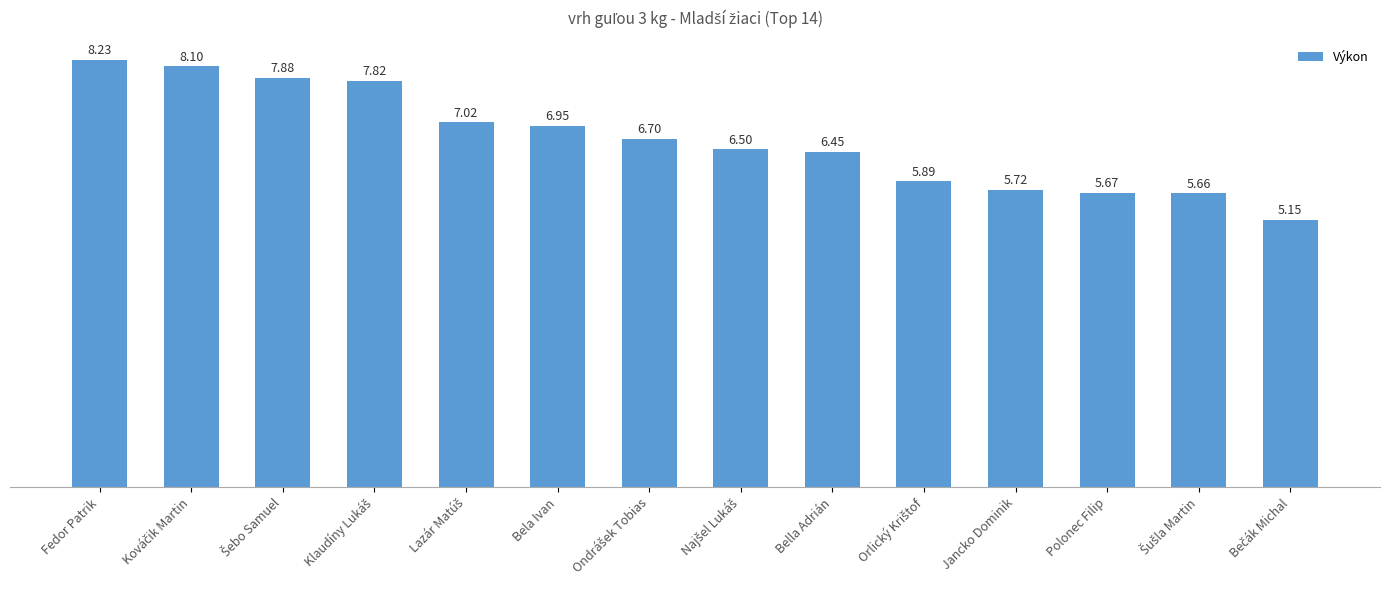

Does the chart contain stacked bars?

No